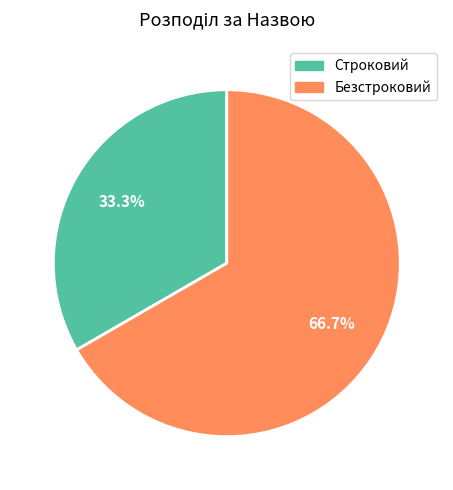

Which slice is the smallest?

Строковий